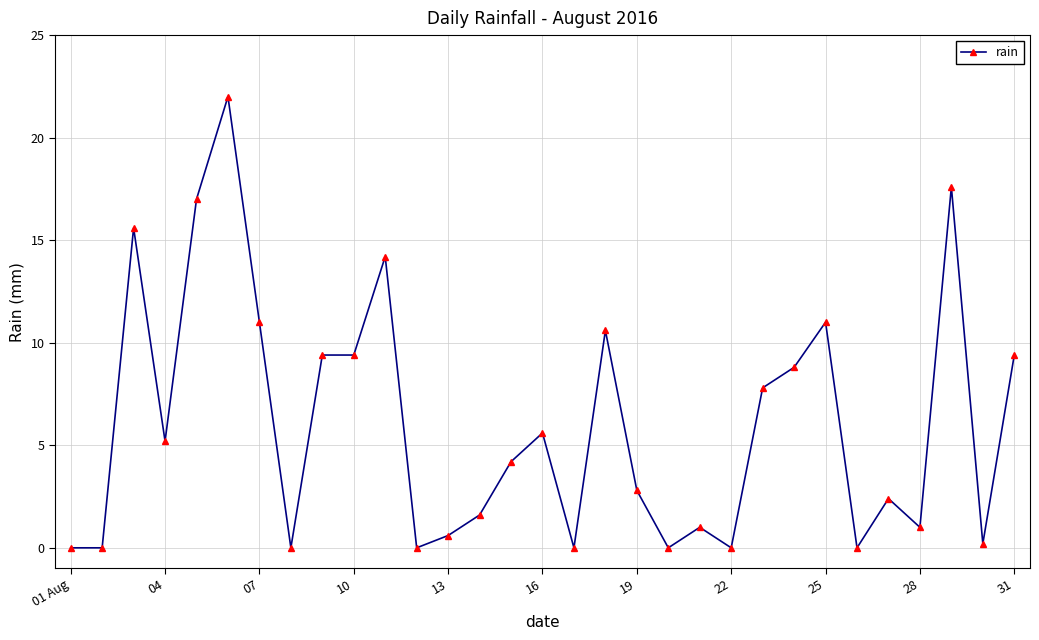

What is the sum of all values?

188.4